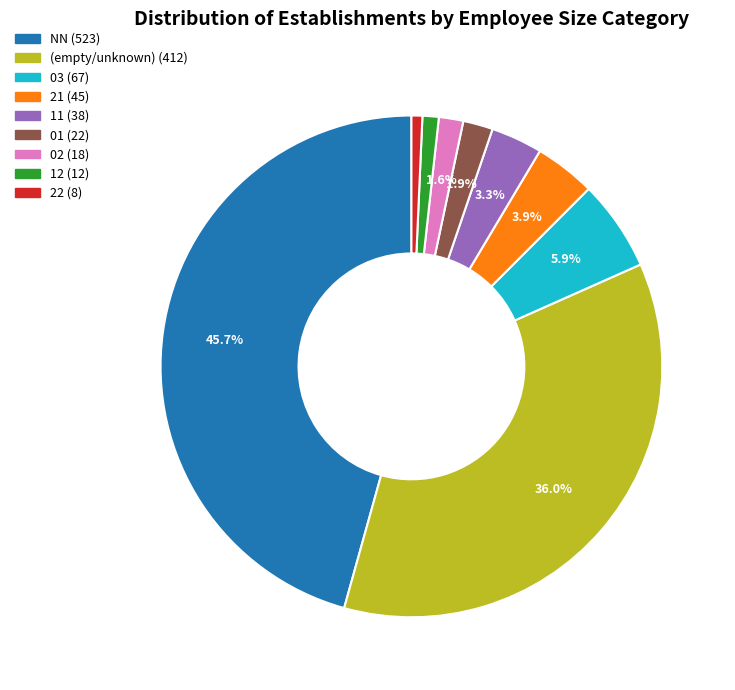

Is there a majority slice in this chart?

No